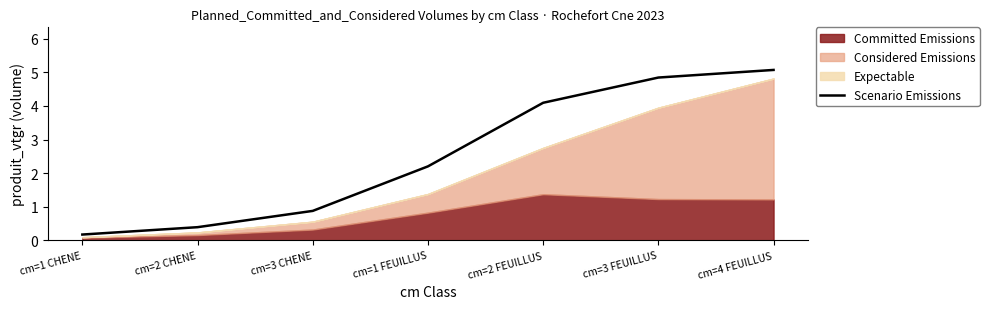

Which label corresponds to the largest value in the chart?

cm=4 FEUILLUS